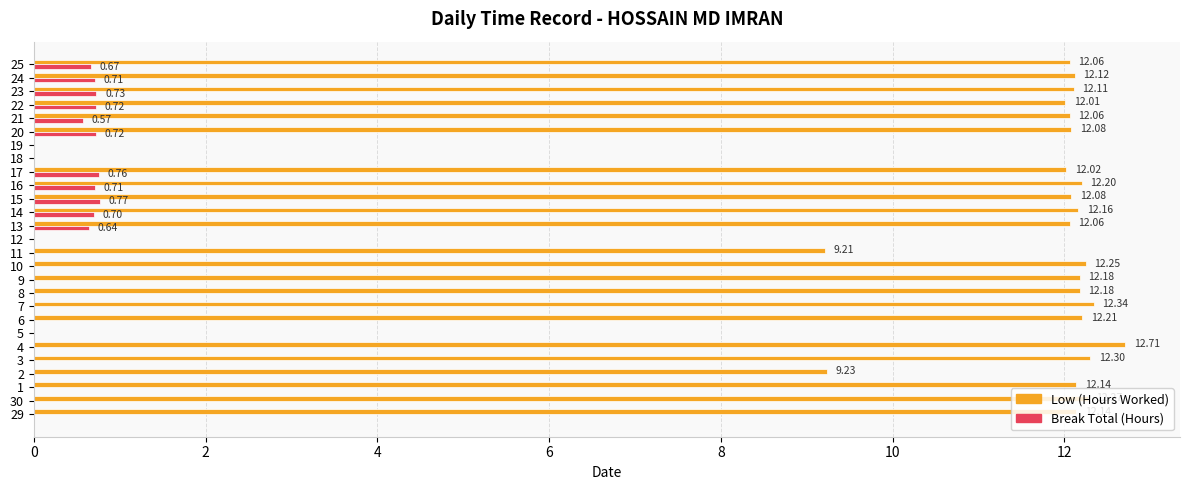

How many categories are shown in the chart?

27